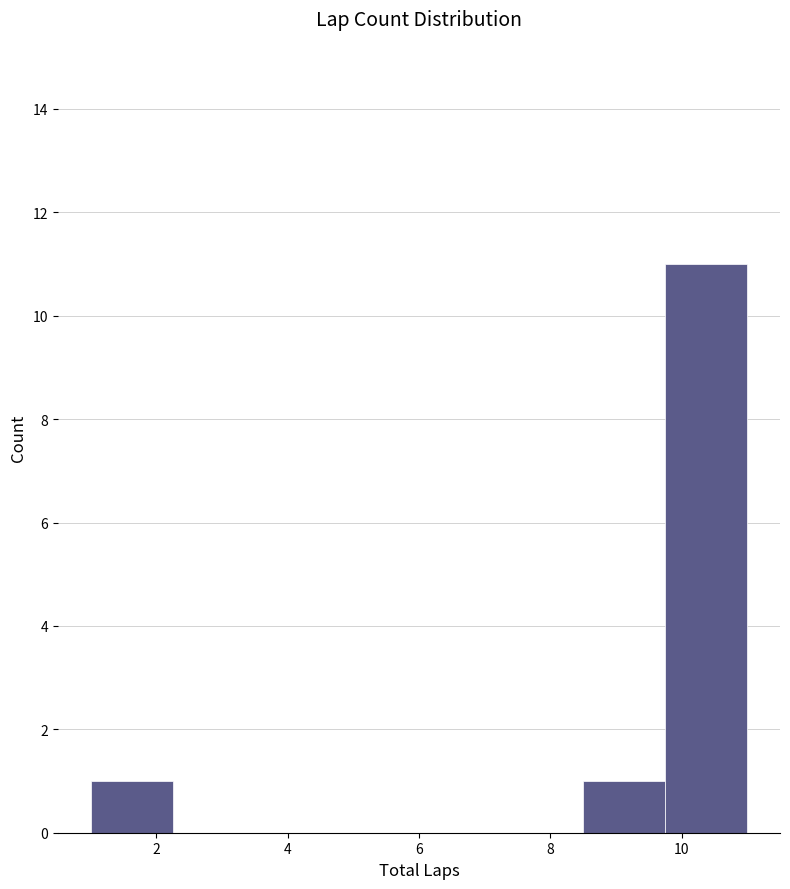

Reading left to right, transcribe this chart: for each bar, give the range it covers on the x-axis and its height. Neither the bar edges nor the heights are printed on the chart, so give them approximately, as read against the axes.

1.00 to 2.25: 1
2.25 to 3.50: 0
3.50 to 4.75: 0
4.75 to 6.00: 0
6.00 to 7.25: 0
7.25 to 8.50: 0
8.50 to 9.75: 1
9.75 to 11.00: 11